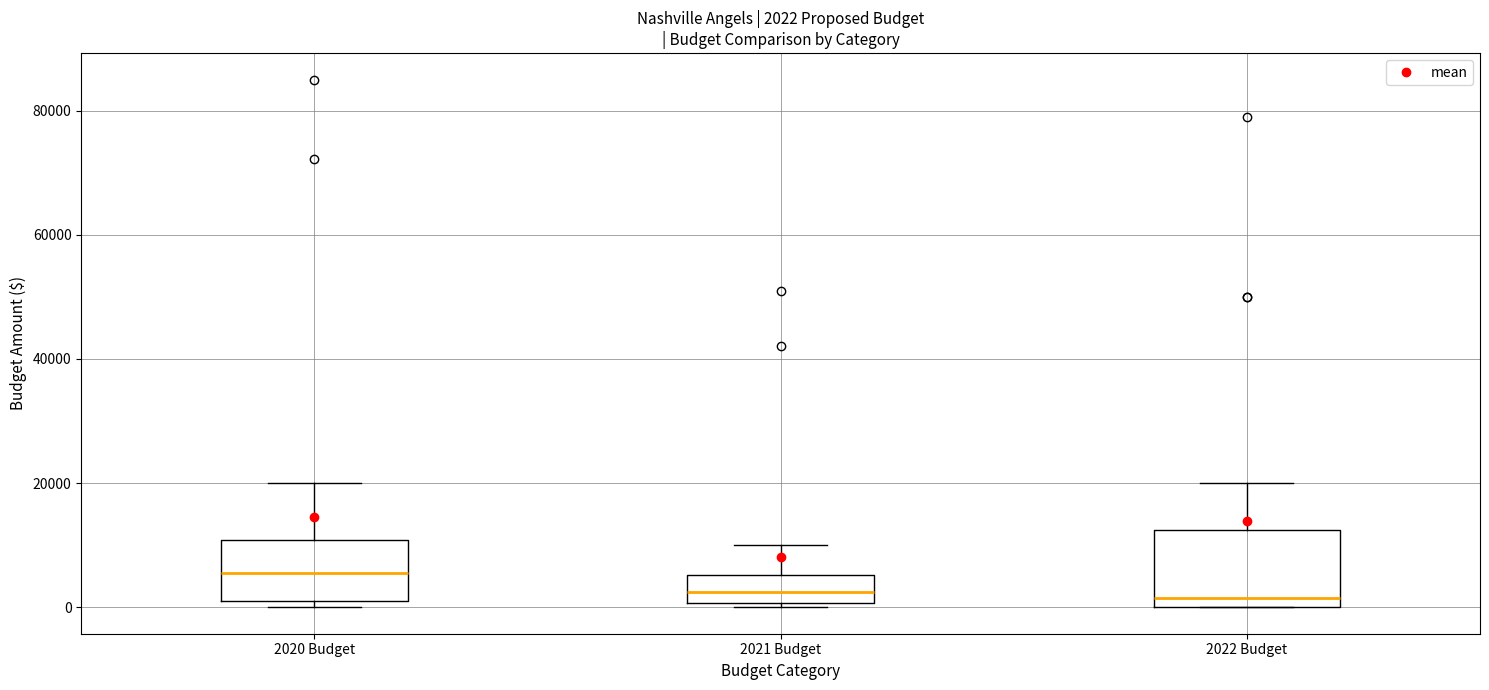

Comparing the boxes themselves (not the whiskers), which one is the tallest?

2022 Budget